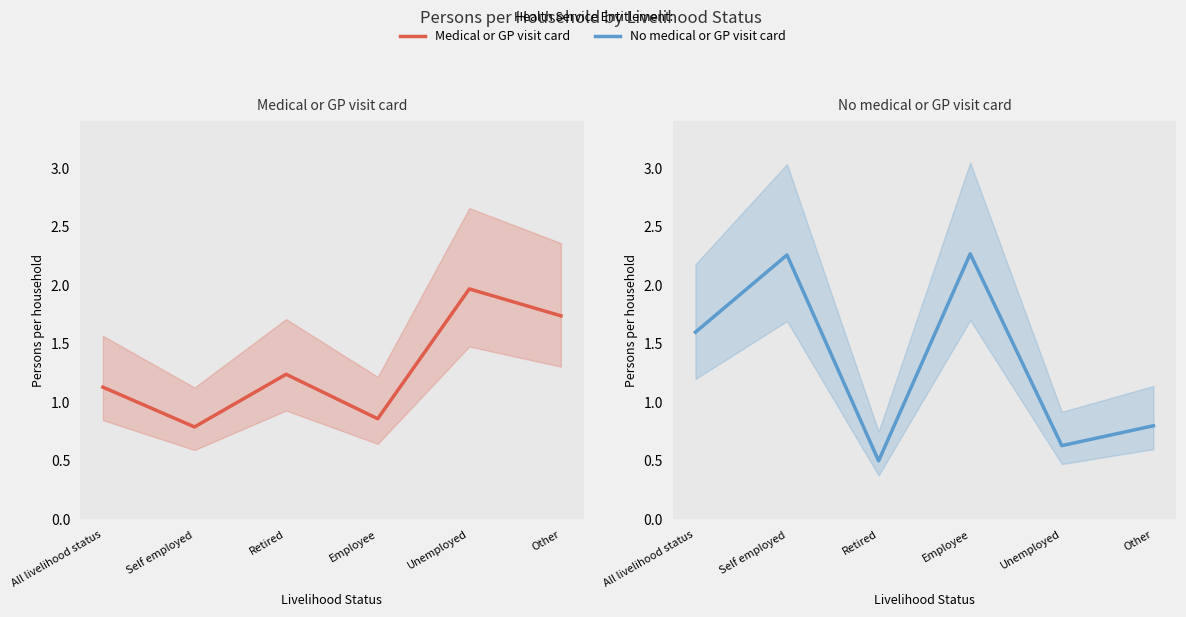

Which series changed the most between Retired and Unemployed?

Medical or GP visit card